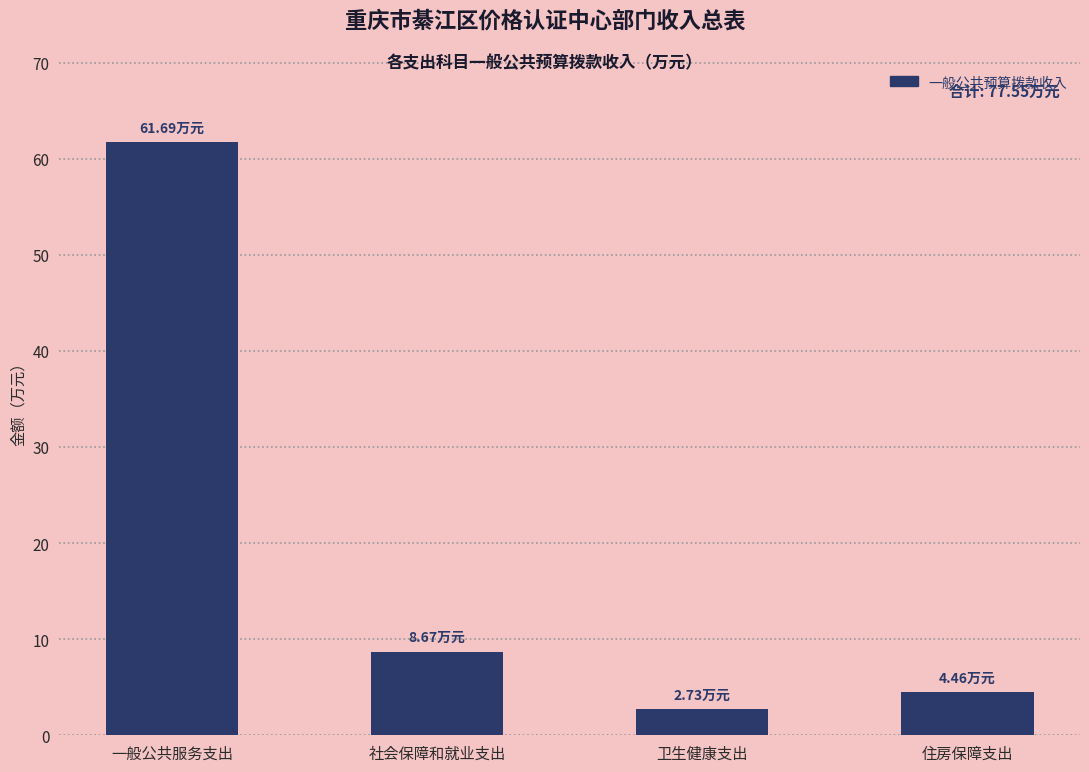

What is the label of the 1st bar from the left?

一般公共服务支出